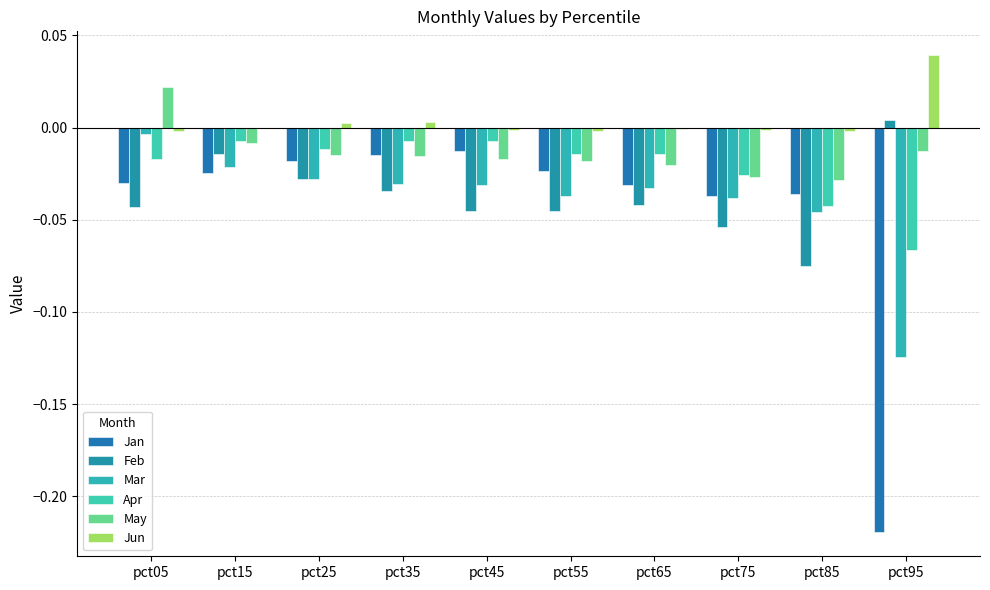

At which label does Feb first exceed 0?

pct95